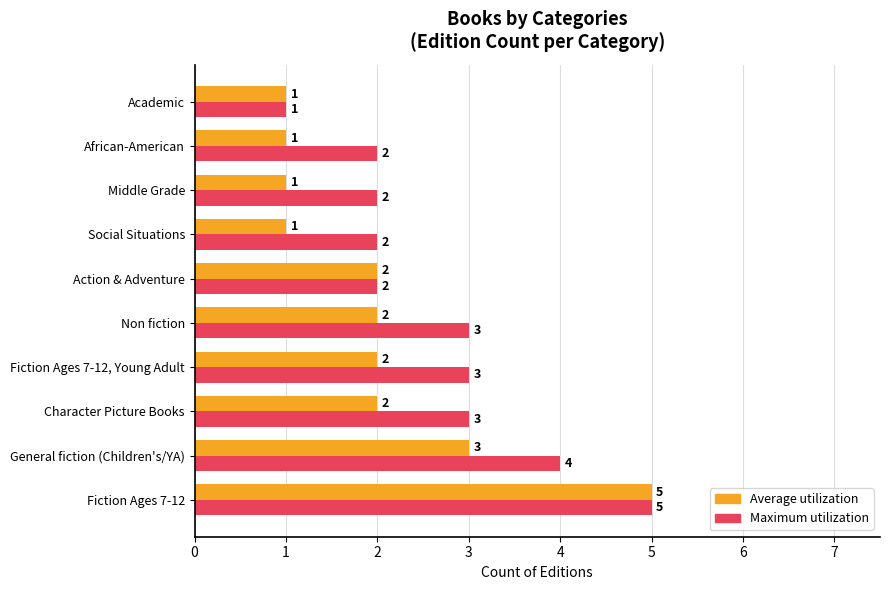

Is it true that Maximum utilization equals 1 at Character Picture Books?

False